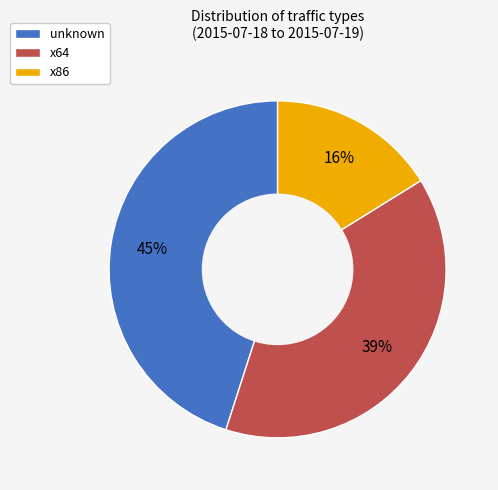

To the nearest percent, what portion does x64 represent?

39%